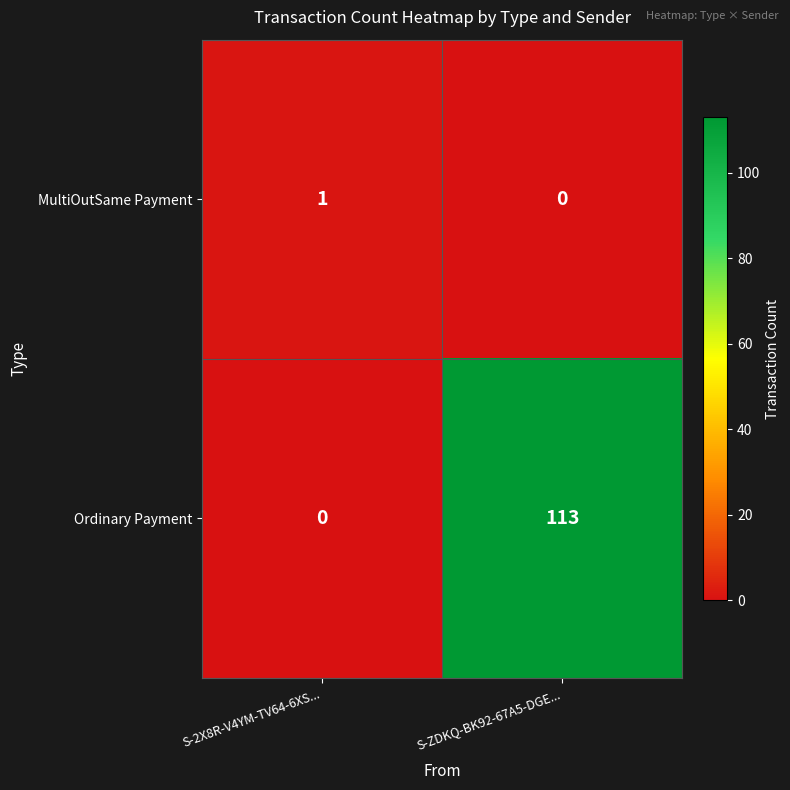

Reading left to right, extract all data points from this chart.

MultiOutSame Payment: S-2X8R-V4YM-TV64-6XS...=1	S-ZDKQ-BK92-67A5-DGE...=0
Ordinary Payment: S-2X8R-V4YM-TV64-6XS...=0	S-ZDKQ-BK92-67A5-DGE...=113